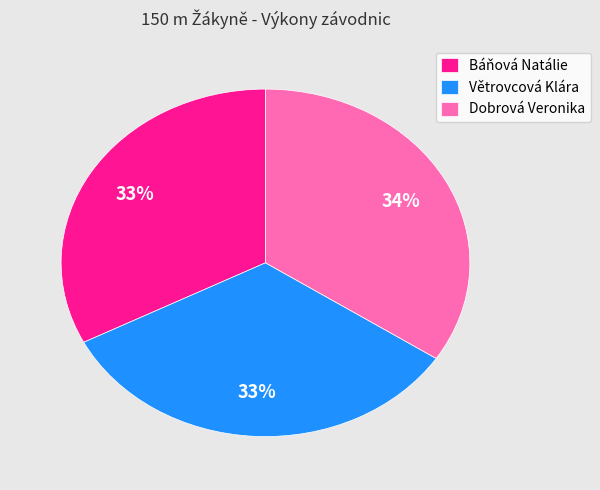

How many slices are in this pie chart?

3